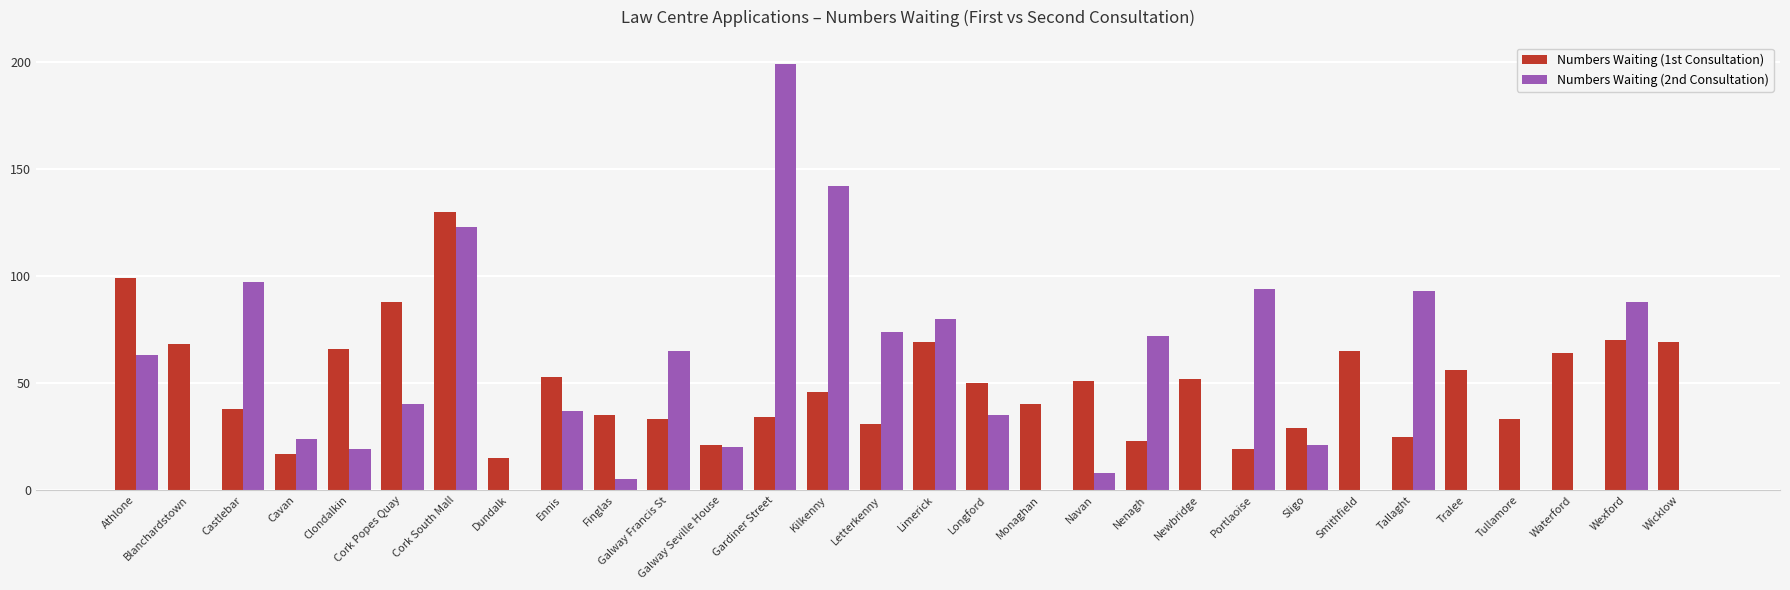

Reading left to right, transcribe all the data shown in this chart.

Numbers Waiting (1st Consultation): 99	68	38	17	66	88	130	15	53	35	33	21	34	46	31	69	50	40	51	23	52	19	29	65	25	56	33	64	70	69
Numbers Waiting (2nd Consultation): 63	0	97	24	19	40	123	0	37	5	65	20	199	142	74	80	35	0	8	72	0	94	21	0	93	0	0	0	88	0